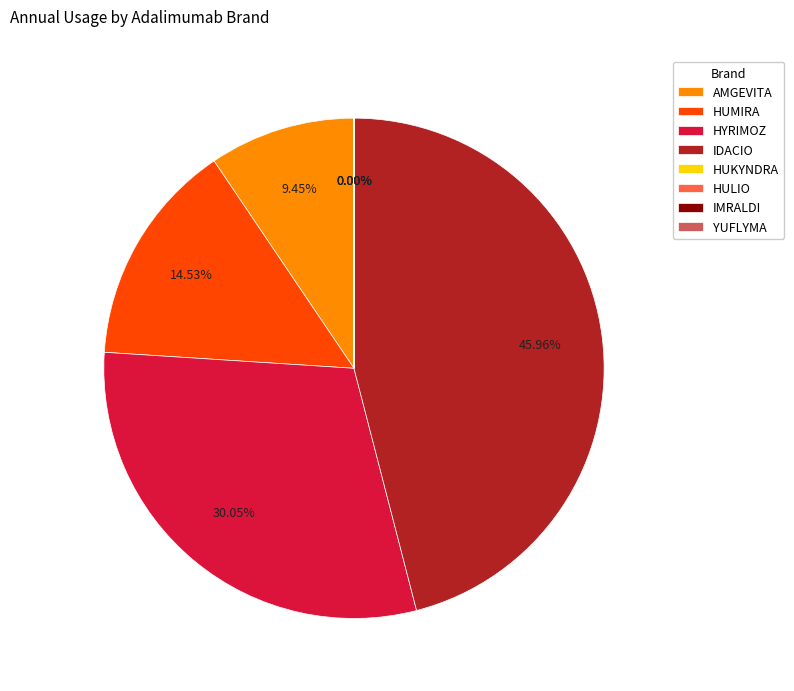

What is the ratio of the value at HUMIRA to the value at AMGEVITA?

1.5